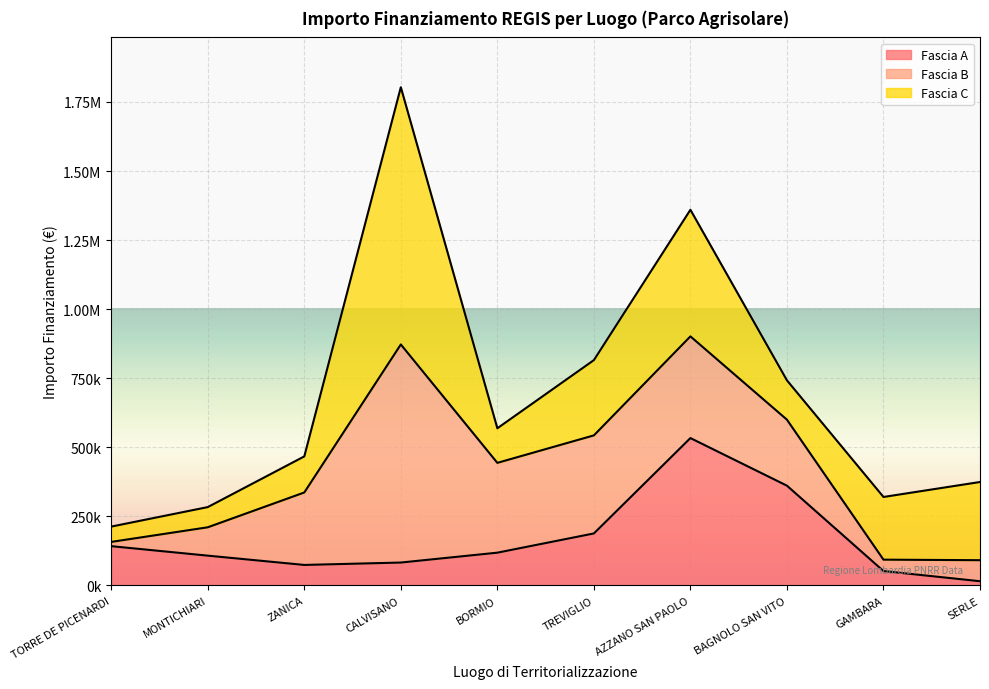

Which has a higher value, ZANICA or TREVIGLIO?

TREVIGLIO